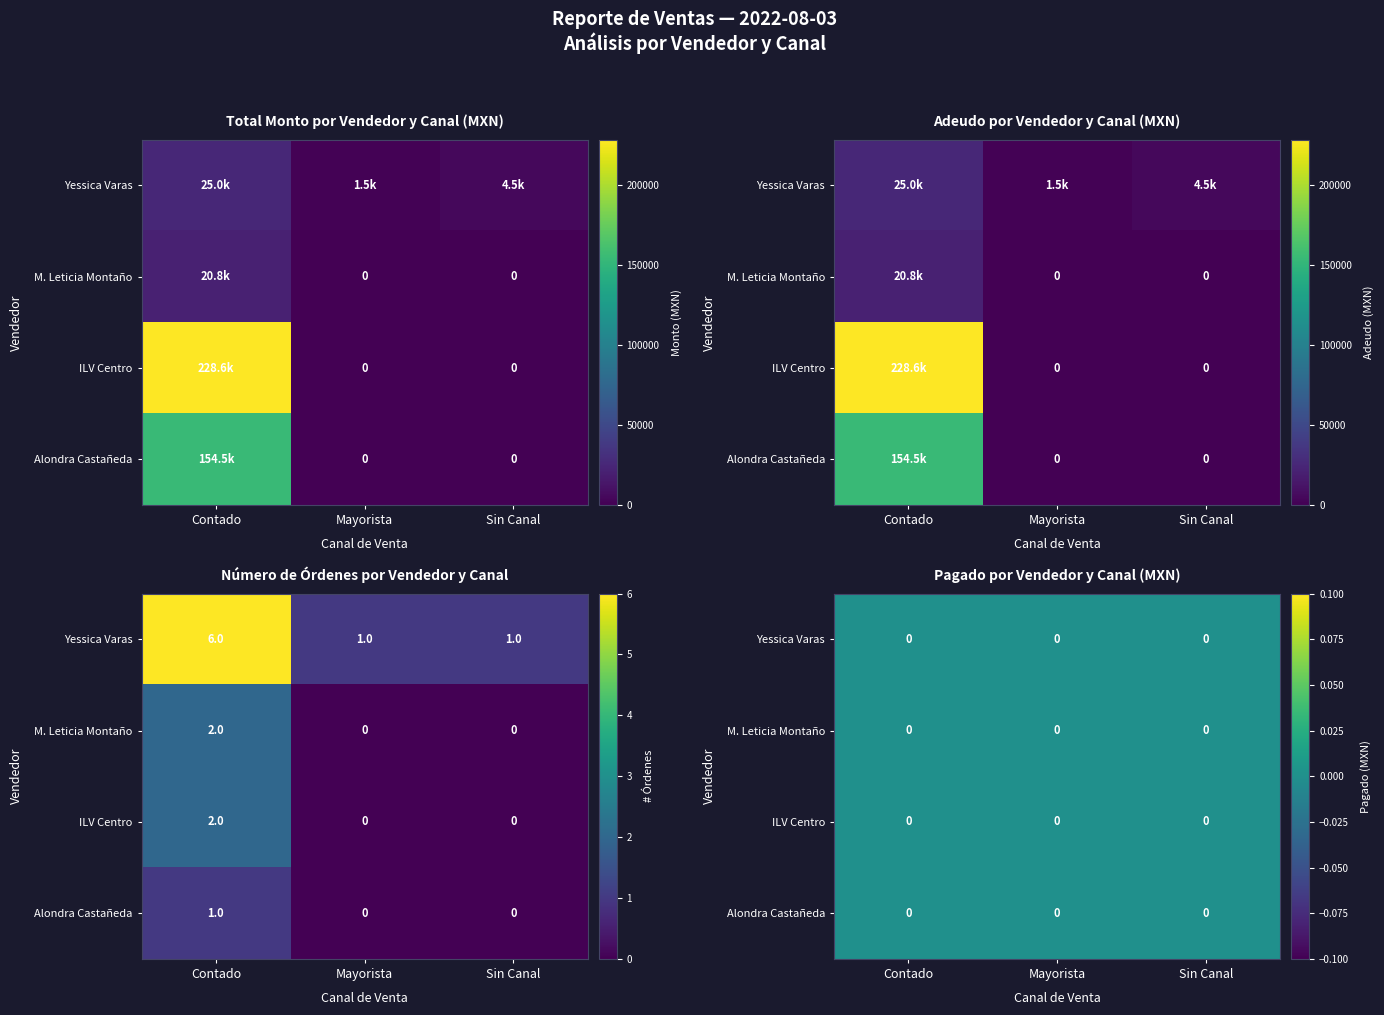

What is the difference between the highest and lowest values at 6?

4500